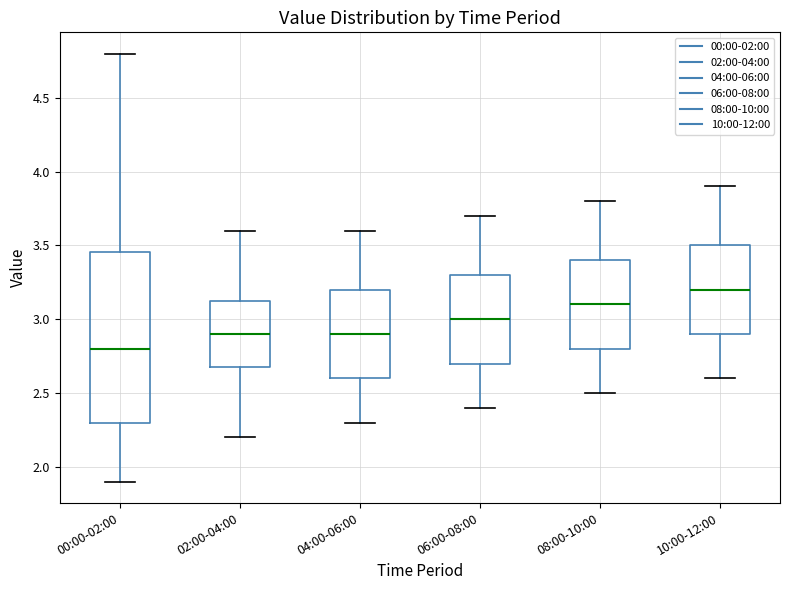

Where does the upper whisker of the box for 04:00-06:00 end on the y-axis? The values are not printed on the chart, so give them approximately, as read against the axis.

3.60